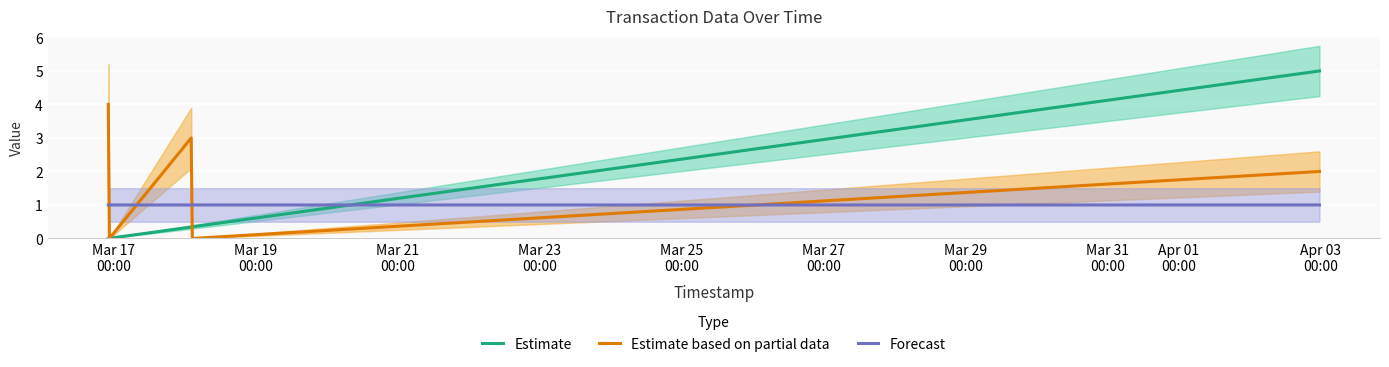

What is the minimum value for Forecast?

1.0